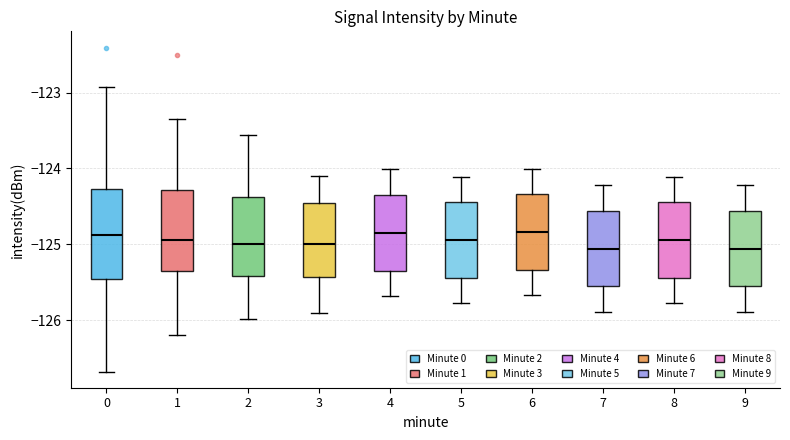

Reading left to right, transcribe this box plot: for each box, give where its median line is, the range the box spans, and where its two whiskers end, as read against the y-axis. The values are not printed on the chart, so give them approximately, as read against the axis.

0: median -124.9, box -125.5 to -124.3, whiskers -126.7 to -122.9
1: median -124.9, box -125.3 to -124.3, whiskers -126.2 to -123.3
2: median -125.0, box -125.4 to -124.4, whiskers -126.0 to -123.6
3: median -125.0, box -125.4 to -124.5, whiskers -125.9 to -124.1
4: median -124.8, box -125.3 to -124.3, whiskers -125.7 to -124.0
5: median -124.9, box -125.4 to -124.4, whiskers -125.8 to -124.1
6: median -124.8, box -125.3 to -124.3, whiskers -125.7 to -124.0
7: median -125.1, box -125.6 to -124.6, whiskers -125.9 to -124.2
8: median -124.9, box -125.4 to -124.4, whiskers -125.8 to -124.1
9: median -125.1, box -125.6 to -124.6, whiskers -125.9 to -124.2